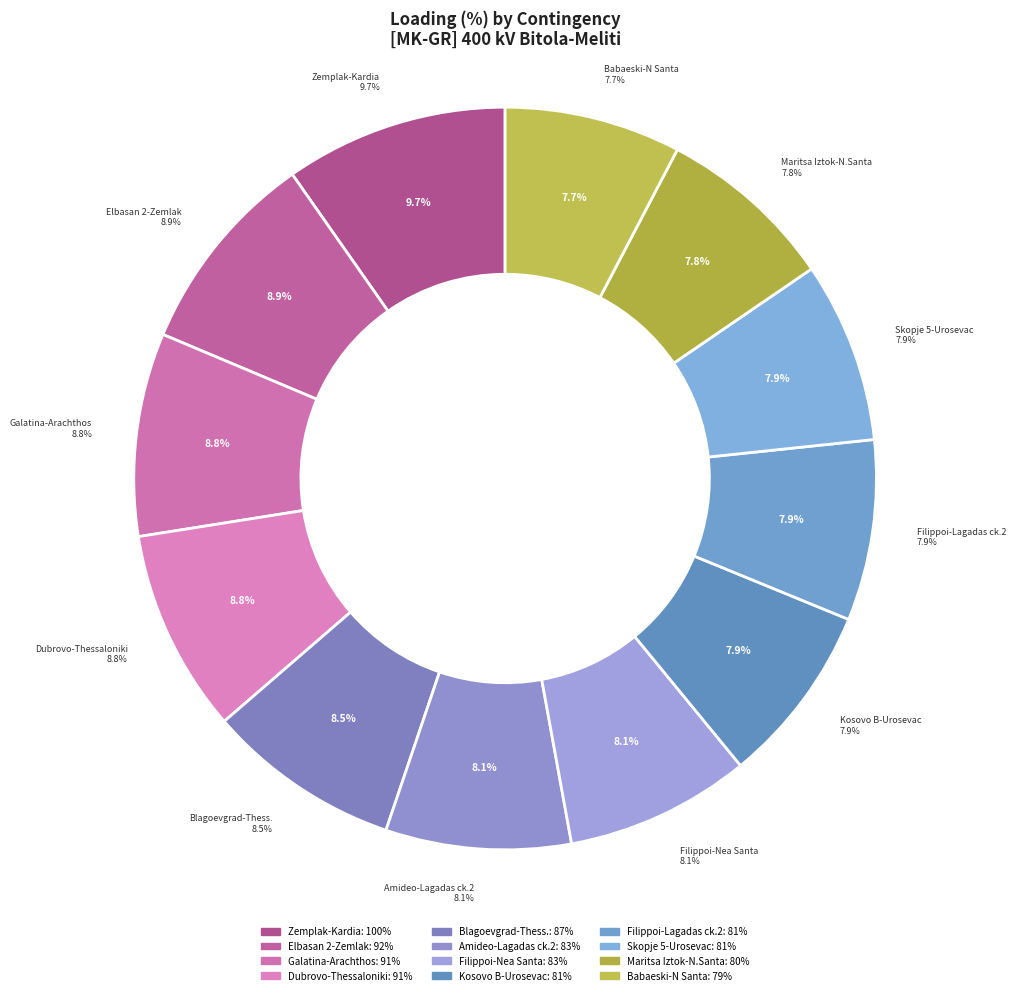

How many segments does this pie chart have?

12